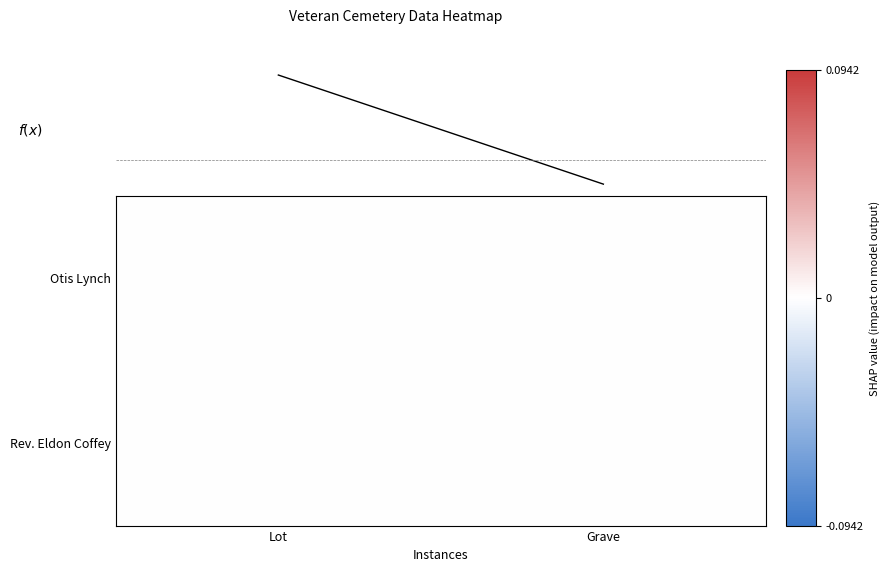

Which category has the lowest value in the f(x) series?

Grave